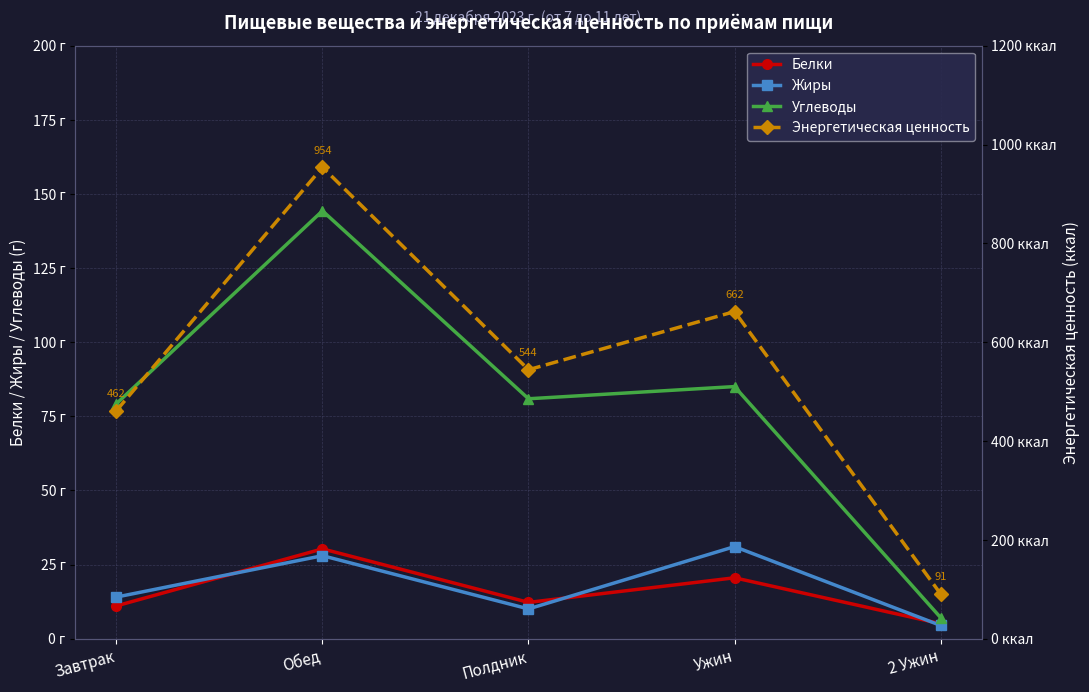

What is the label of the 5th point from the right?

Завтрак